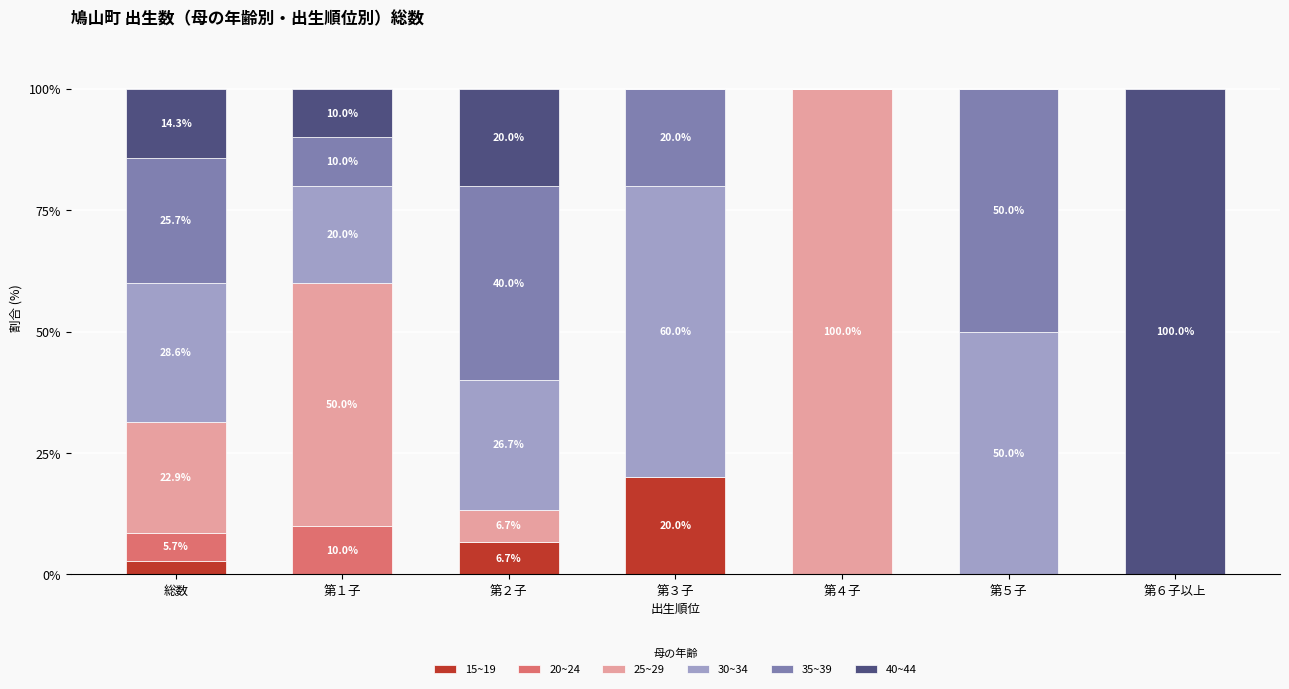

The value of 15~19 at 第２子 is 2.6. True or false?

False